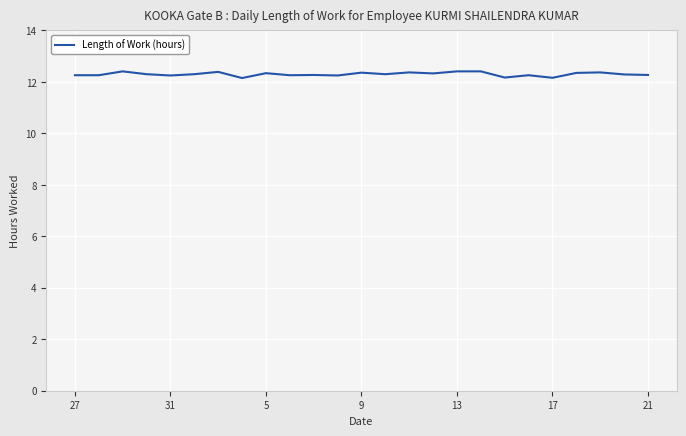

What is the minimum value shown in the chart?

12.2